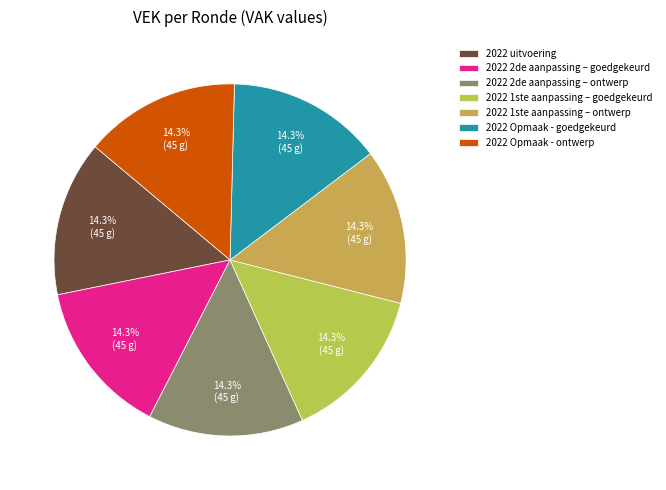

To the nearest percent, what is the difference between the largest and smallest slice percentages?

0%